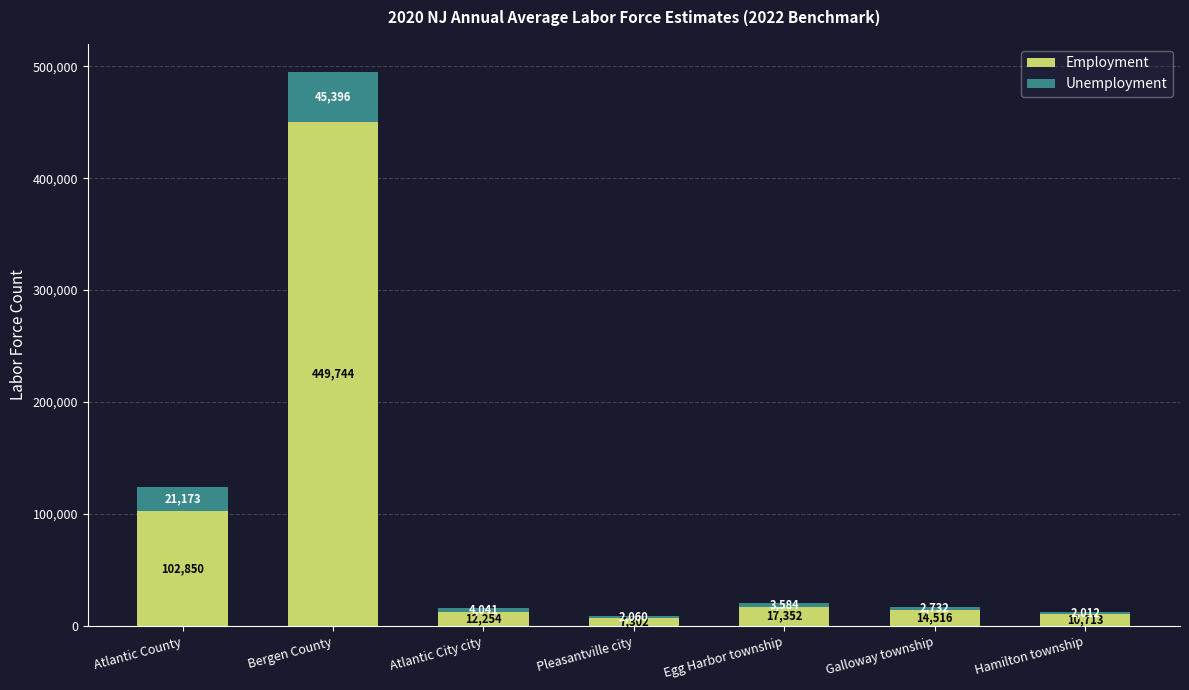

What is the difference between the maximum and minimum values in the Employment series?

442442